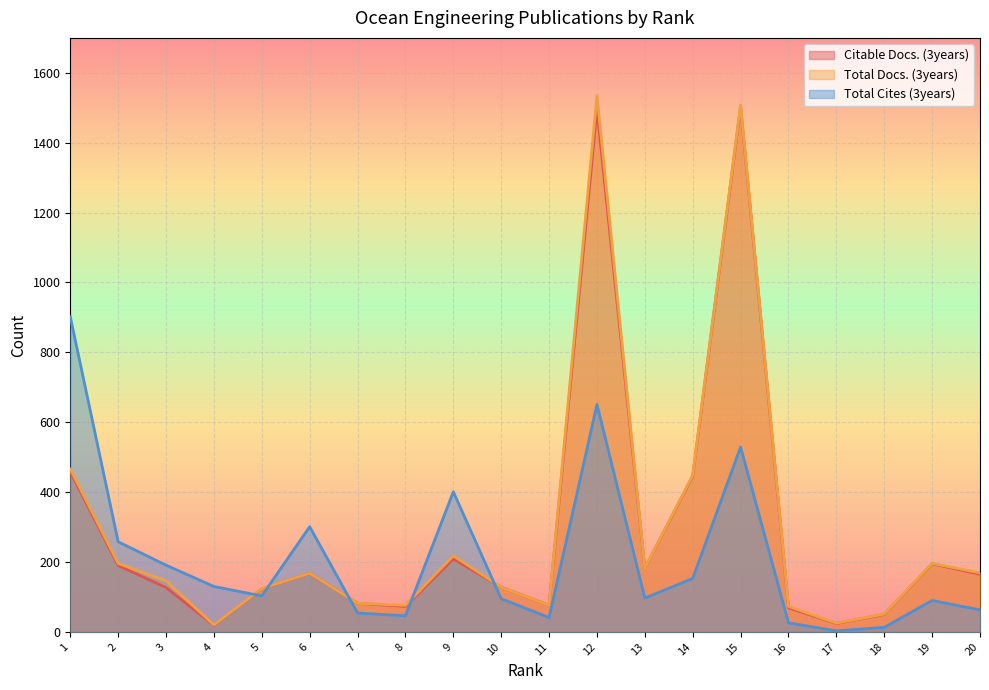

At how many categories does at least one series exceed 1108?

2